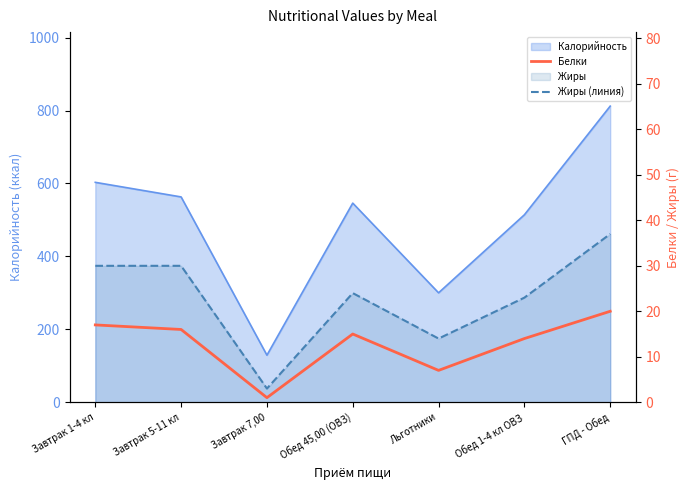

Reading left to right, transcribe all the data shown in this chart.

Белки: Завтрак 1-4 кл=17	Завтрак 5-11 кл=16	Завтрак 7,00=1	Обед 45,00 (ОВЗ)=15	Льготники=7	Обед 1-4 кл ОВЗ=14	ГПД - Обед=20
Жиры (линия): Завтрак 1-4 кл=30	Завтрак 5-11 кл=30	Завтрак 7,00=3	Обед 45,00 (ОВЗ)=24	Льготники=14	Обед 1-4 кл ОВЗ=23	ГПД - Обед=37